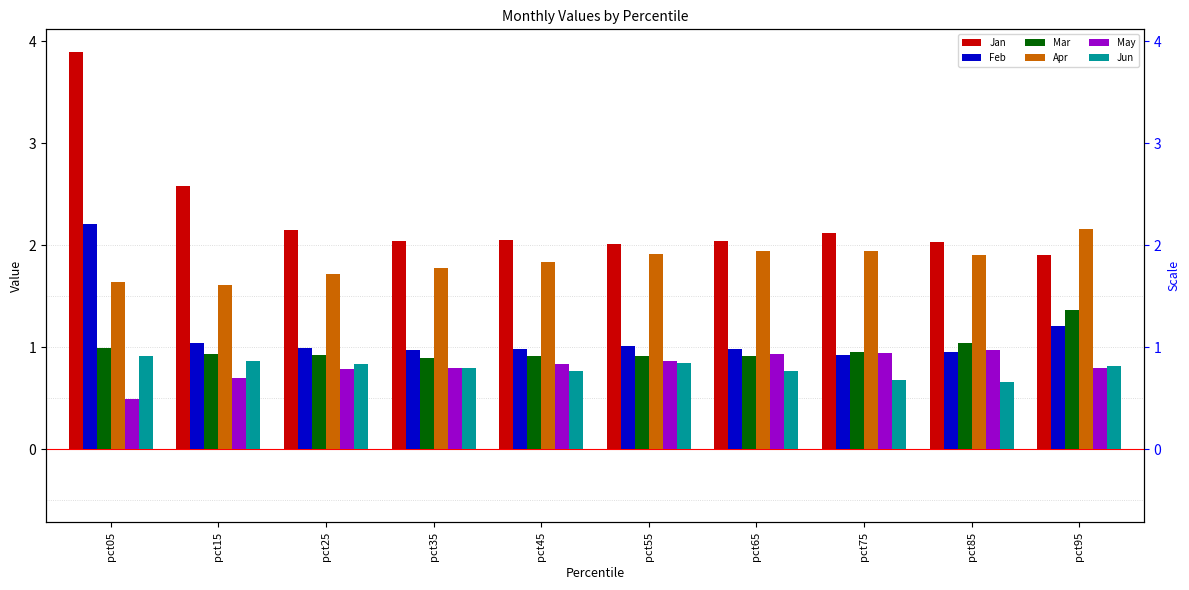

At how many categories does at least one series exceed 1?

10